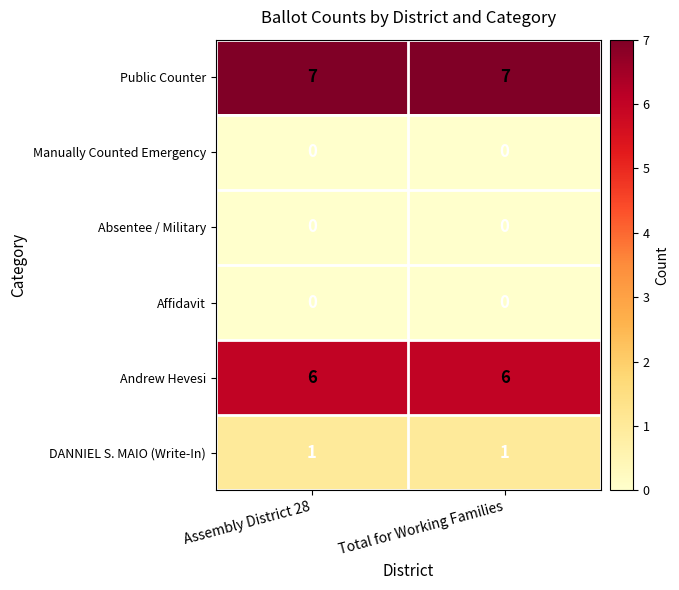

How many distinct data groups are displayed?

6